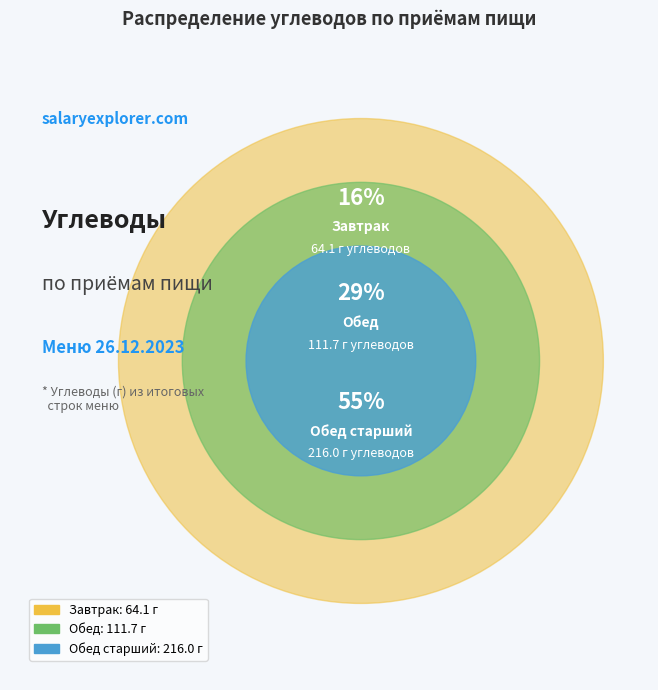

True or false: Обед старший accounts for 55% of the total.

True